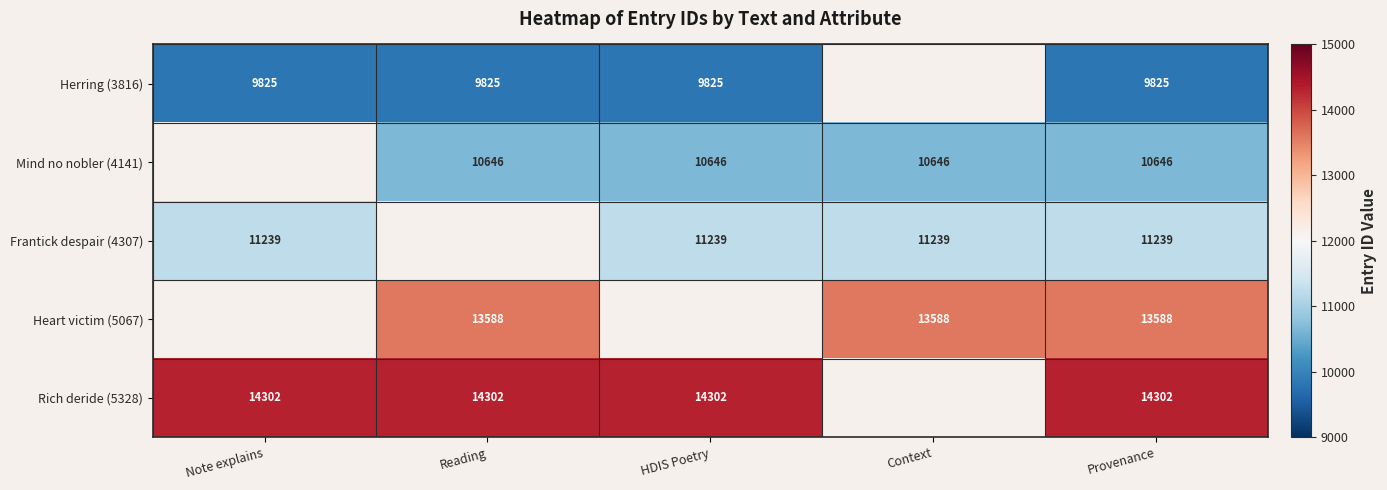

True or false: Rich deride (5328) has a value of 14302 at HDIS Poetry.

True